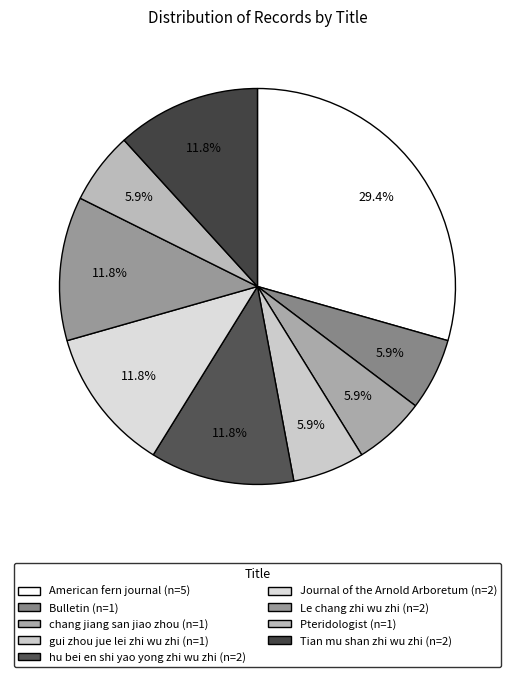

Does Journal of the Arnold Arboretum account for over 50% of the chart?

No